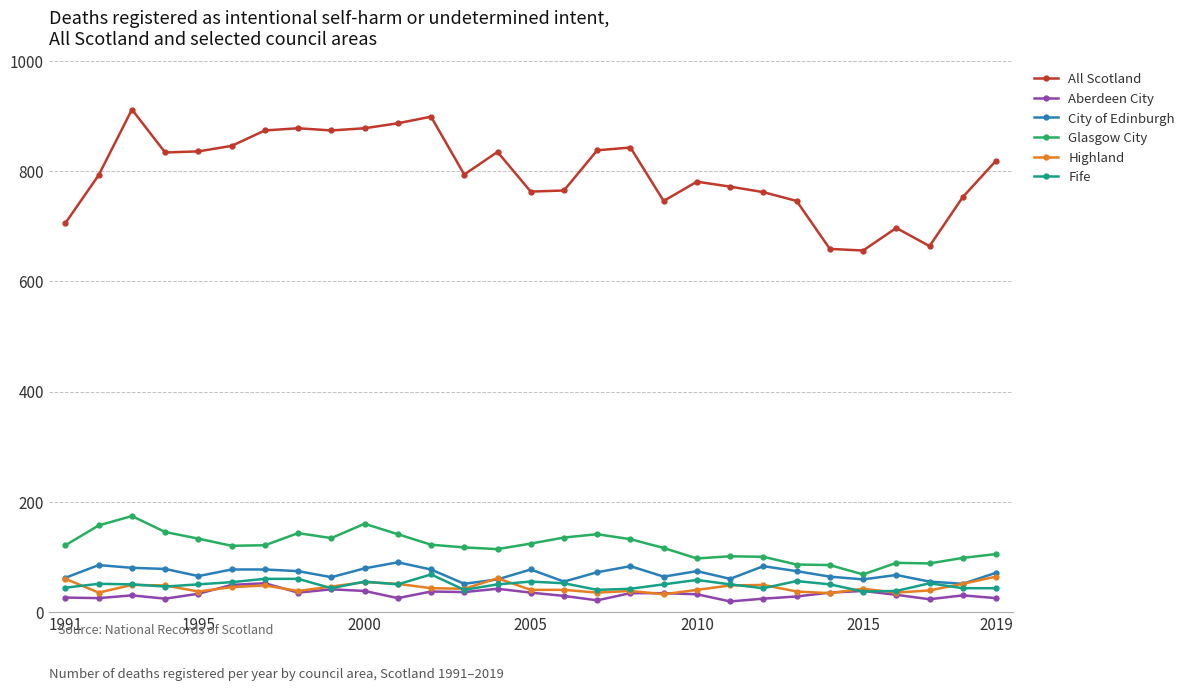

What is the value of the Highland point at the 7th from the left?

48